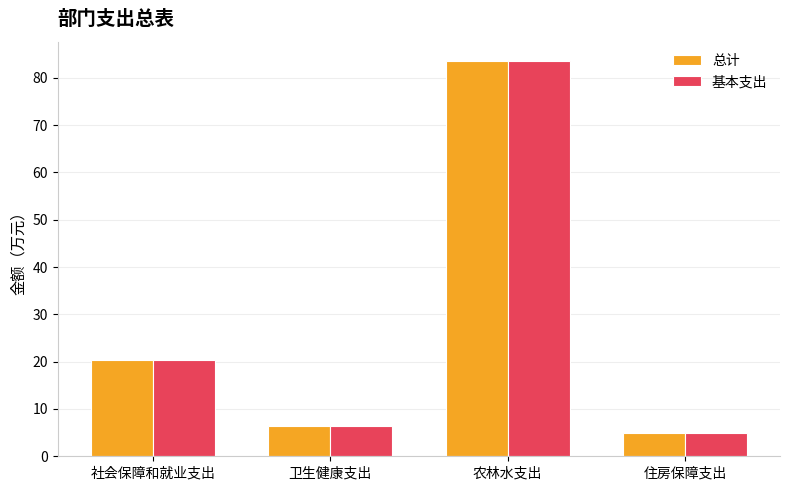

Is it true that 基本支出 equals 30.6 at 农林水支出?

False